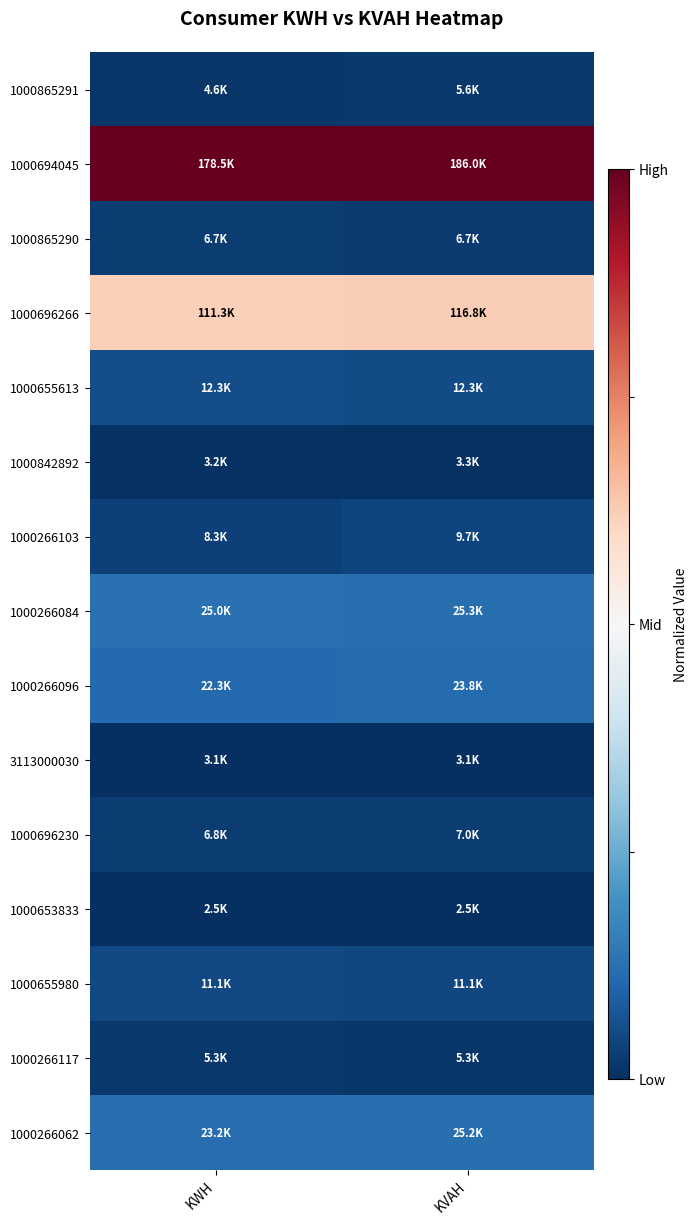

Reading left to right, extract all data points from this chart.

1000865291: KWH=0.0	KVAH=0.0
1000694045: KWH=1.0	KVAH=1.0
1000865290: KWH=0.0	KVAH=0.0
1000696266: KWH=0.6	KVAH=0.6
1000655613: KWH=0.1	KVAH=0.1
1000842892: KWH=0.0	KVAH=0.0
1000266103: KWH=0.0	KVAH=0.0
1000266084: KWH=0.1	KVAH=0.1
1000266096: KWH=0.1	KVAH=0.1
3113000030: KWH=0.0	KVAH=0.0
1000696230: KWH=0.0	KVAH=0.0
1000653833: KWH=0.0	KVAH=0.0
1000655980: KWH=0.0	KVAH=0.0
1000266117: KWH=0.0	KVAH=0.0
1000266062: KWH=0.1	KVAH=0.1